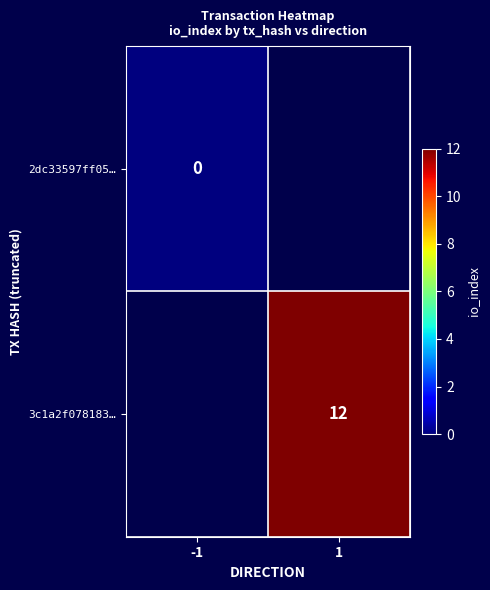

Is the value of 2dc33597ff05… at -1 greater than the value of 3c1a2f078183… at 1?

No